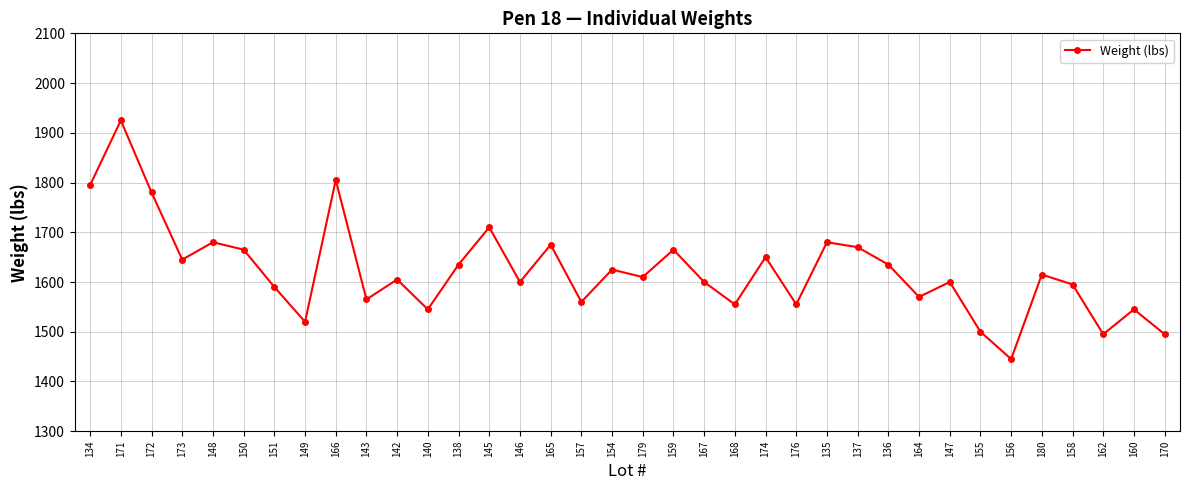

What is the change in value from 134 to 156?

-350